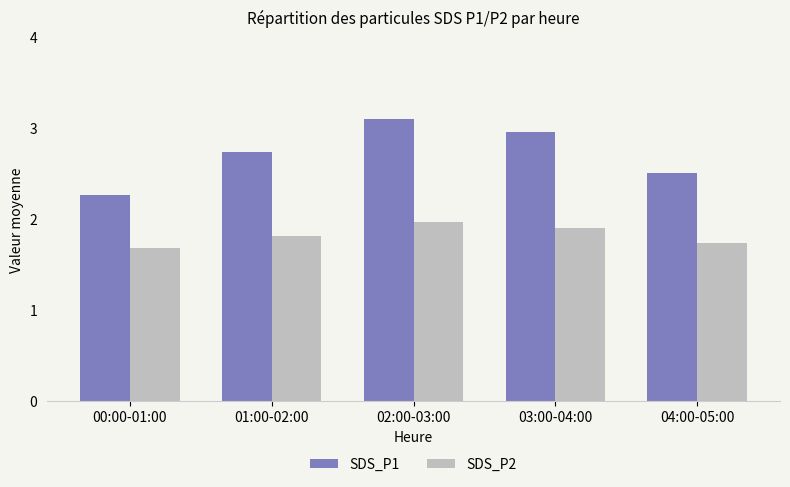

Which series has the largest range (max minus min)?

SDS_P1